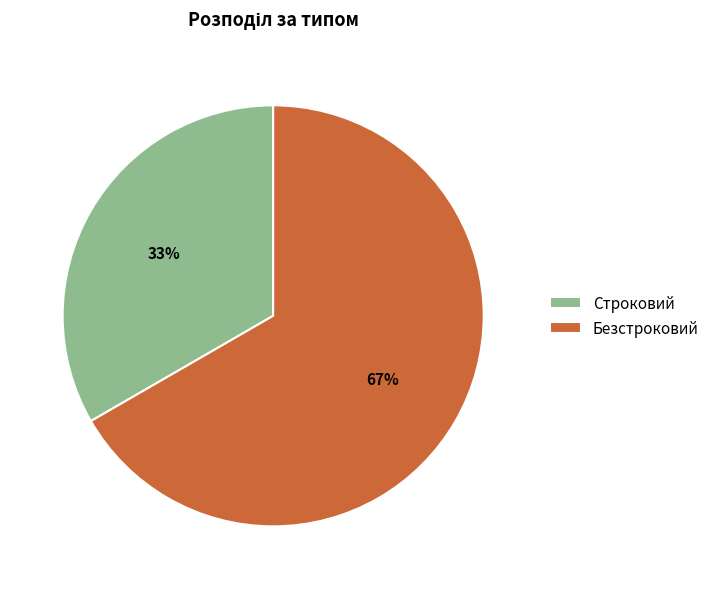

Is the sum of Строковий and Безстроковий greater than half?

Yes